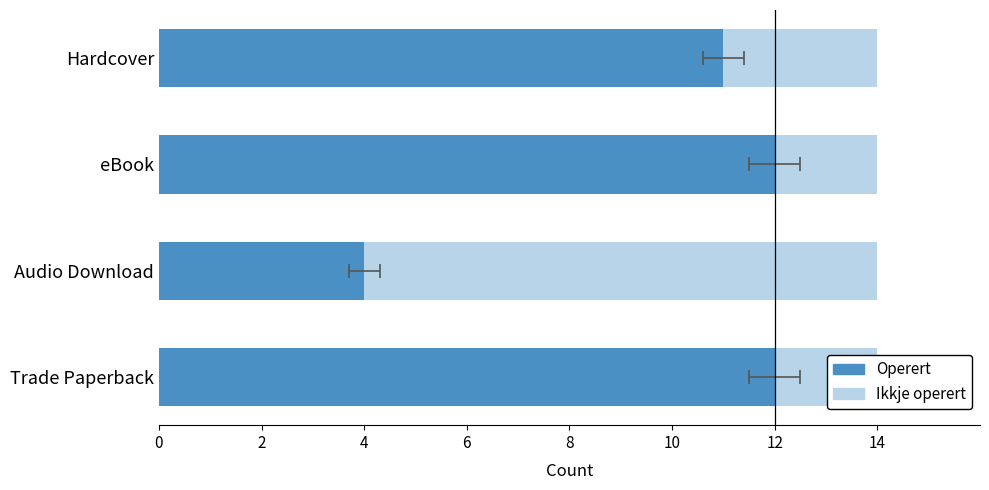

How many groups of bars are there?

4